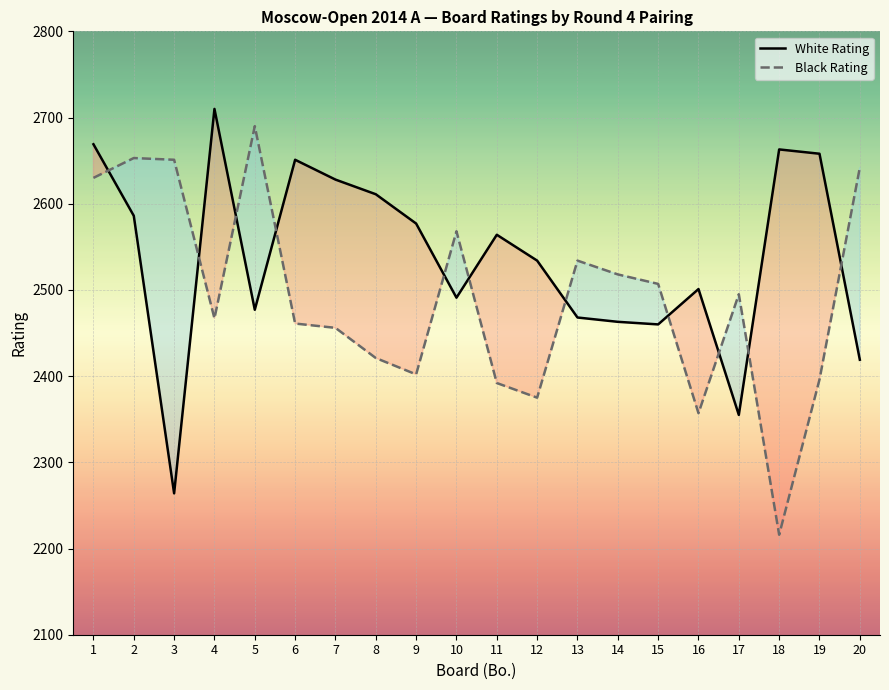

True or false: Black Rating and White Rating intersect in this chart.

True